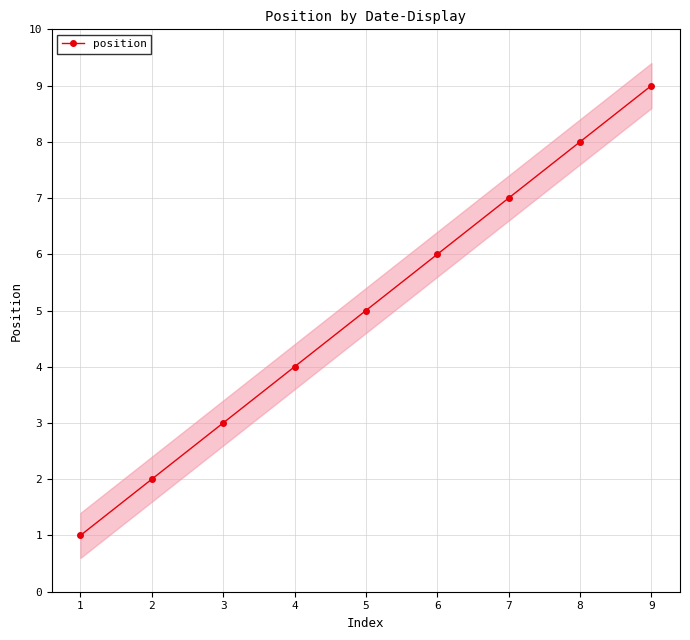

Reading left to right, list all the values displayed in this chart.

1	2	3	4	5	6	7	8	9